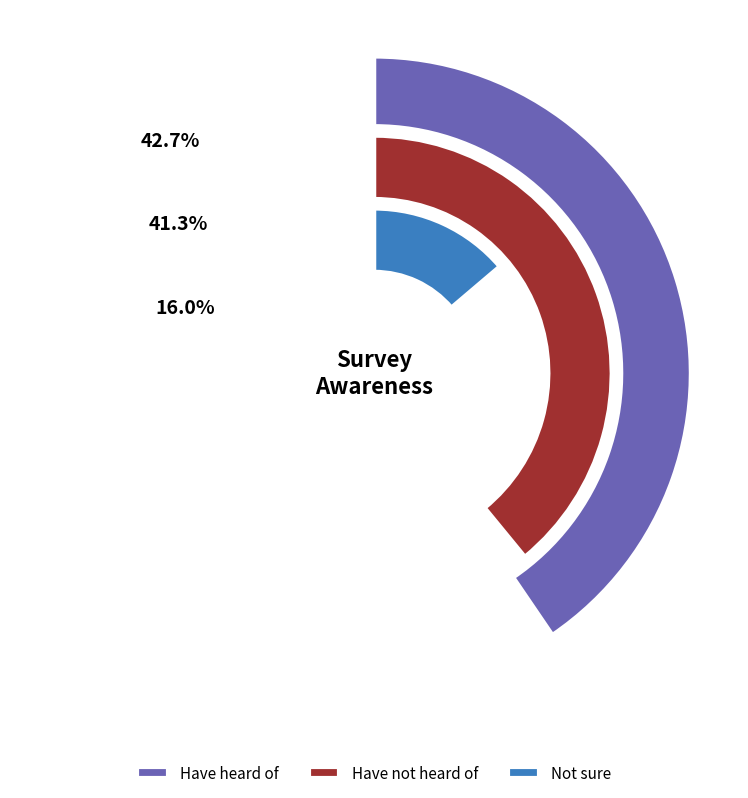

Which series changed the most between Have heard of and Have not heard of?

Not sure